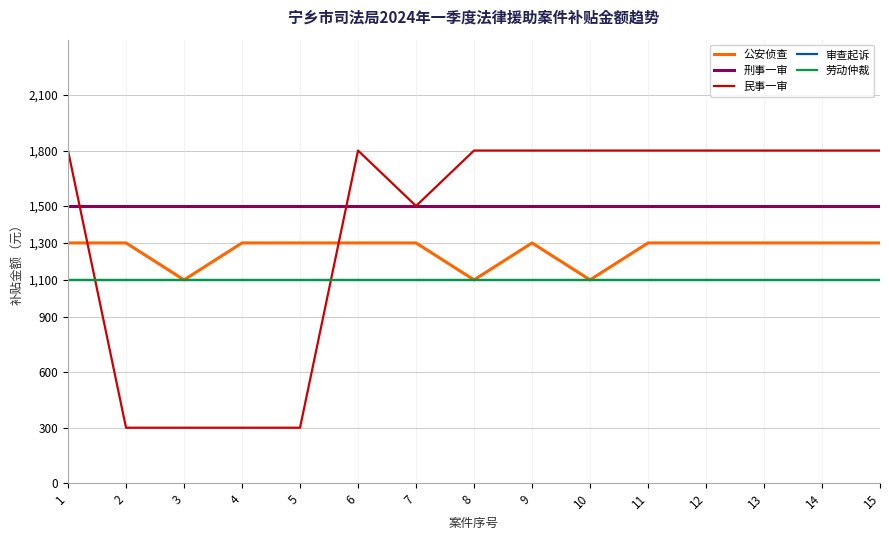

What is the sum of all 民事一审 values?

20700